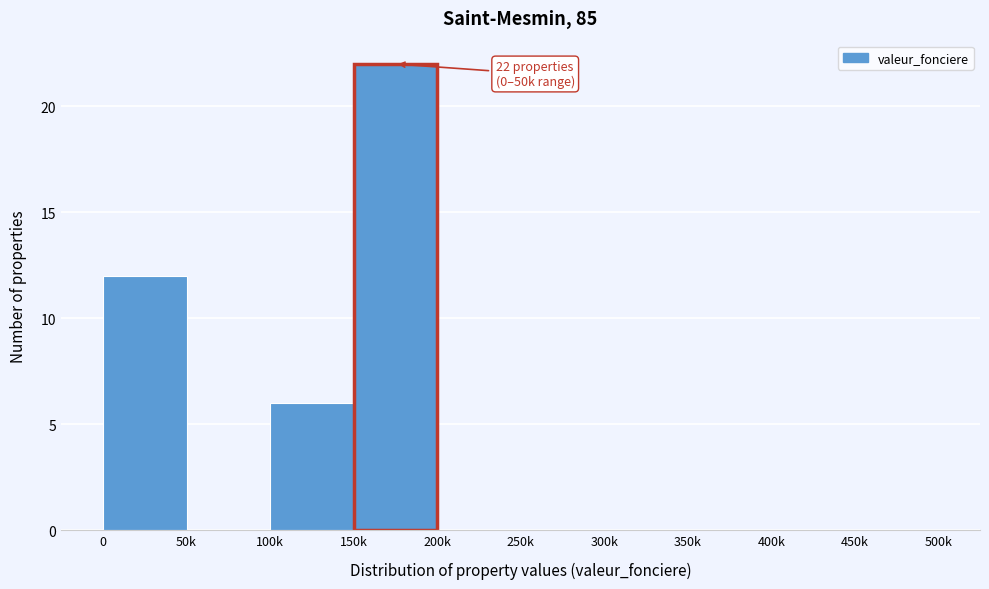

Reading left to right, what are all the values shown in this chart?

0=12	50k=0	100k=6	150k=22	200k=0	250k=0	300k=0	350k=0	400k=0	450k=0